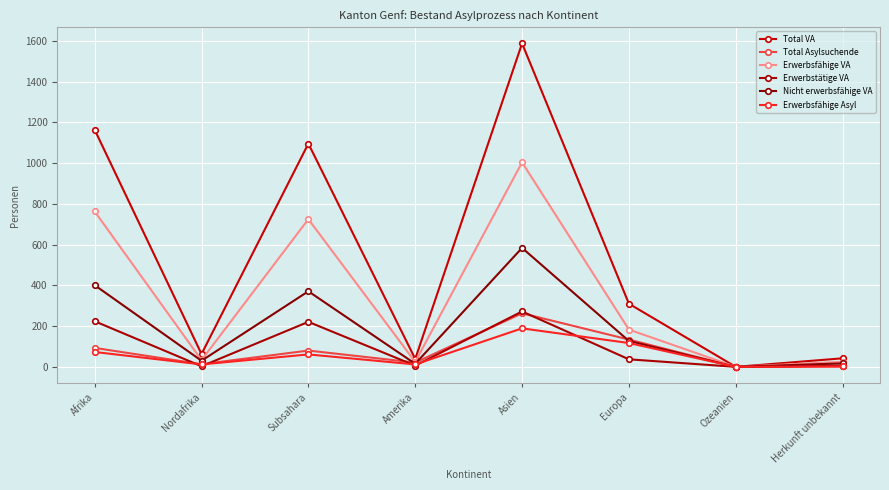

Rank the categories by Erwerbstätige VA value from lowest to highest.

Ozeanien, Nordafrika, Amerika, Herkunft unbekannt, Europa, Subsahara, Afrika, Asien